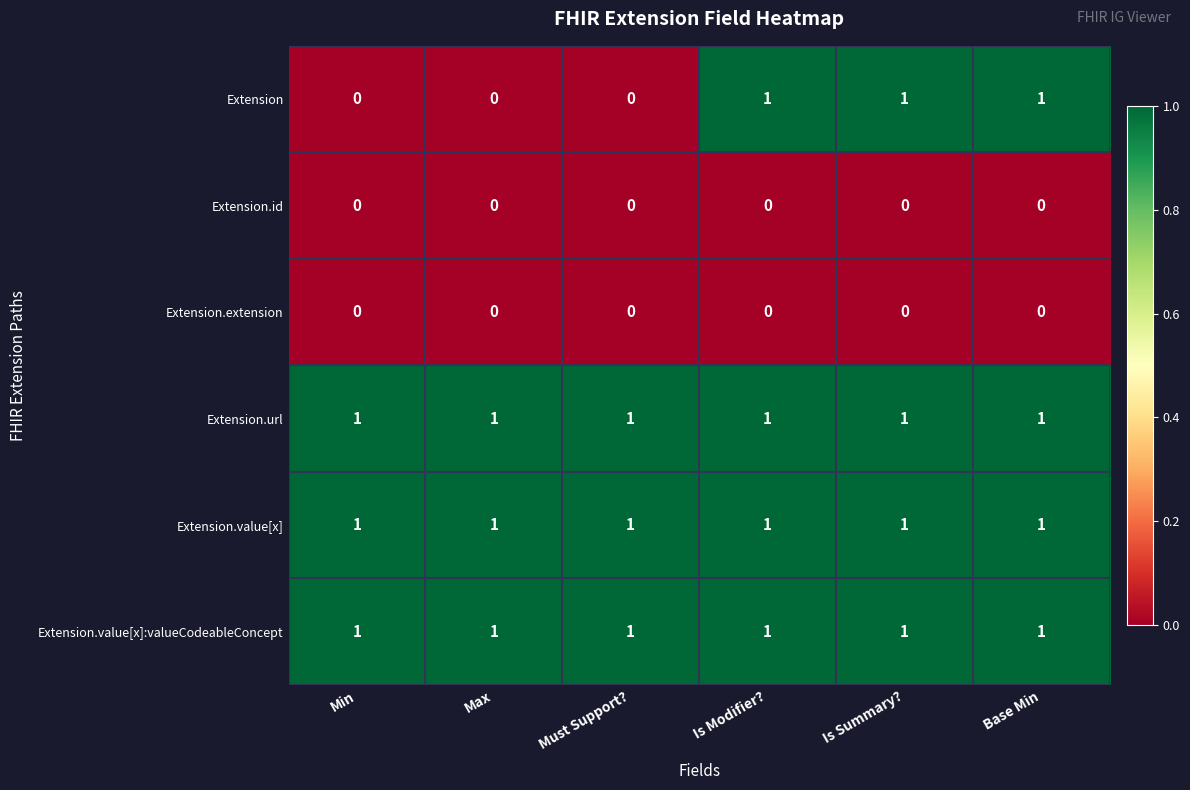

Is it true that Extension.value[x]:valueCodeableConcept equals 1 at Is Summary??

True